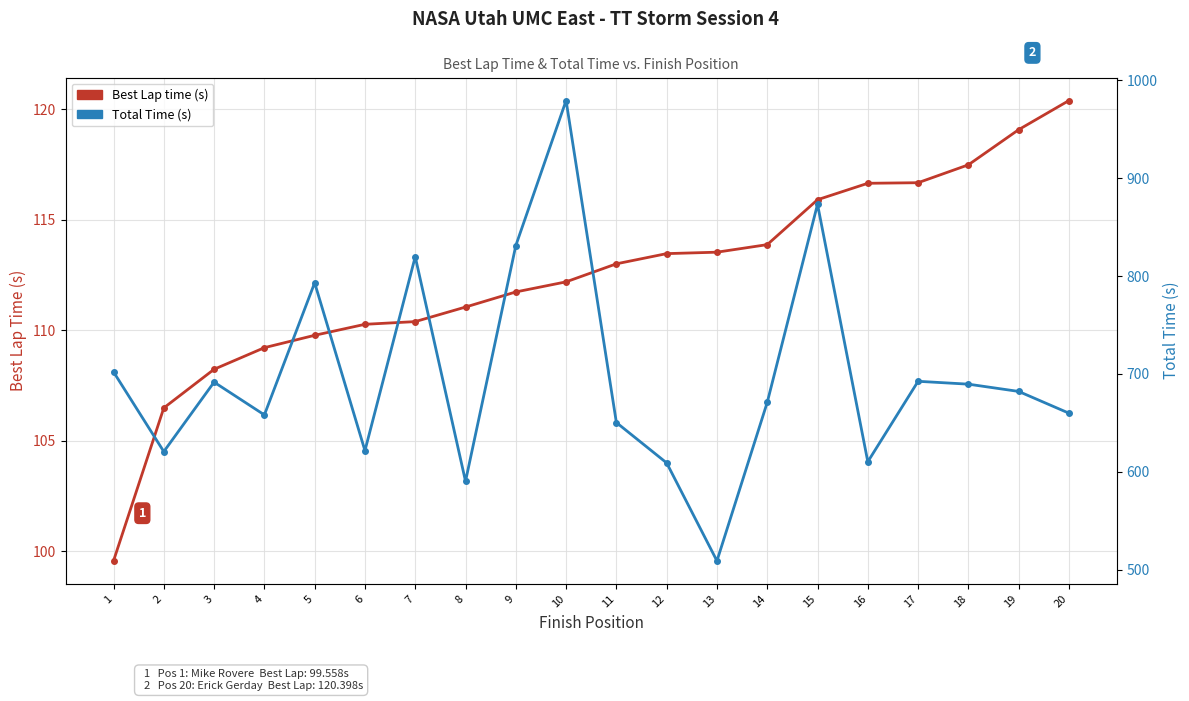

What are all the series names shown in the legend?

Best Lap time (s), Total Time (s)